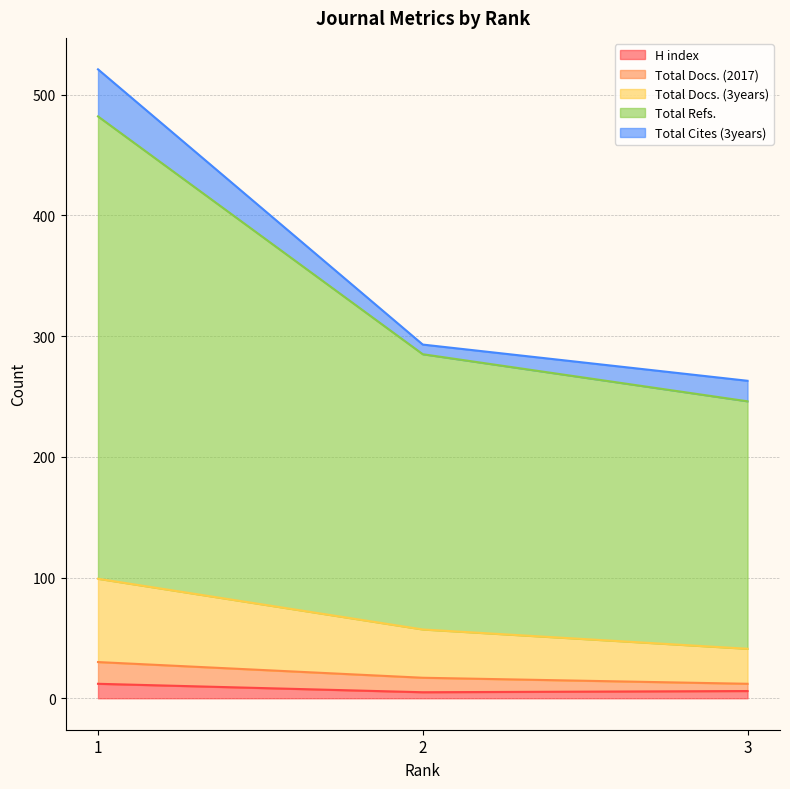

What are all the series names shown in the legend?

H index, Total Docs. (2017), Total Docs. (3years), Total Refs., Total Cites (3years)